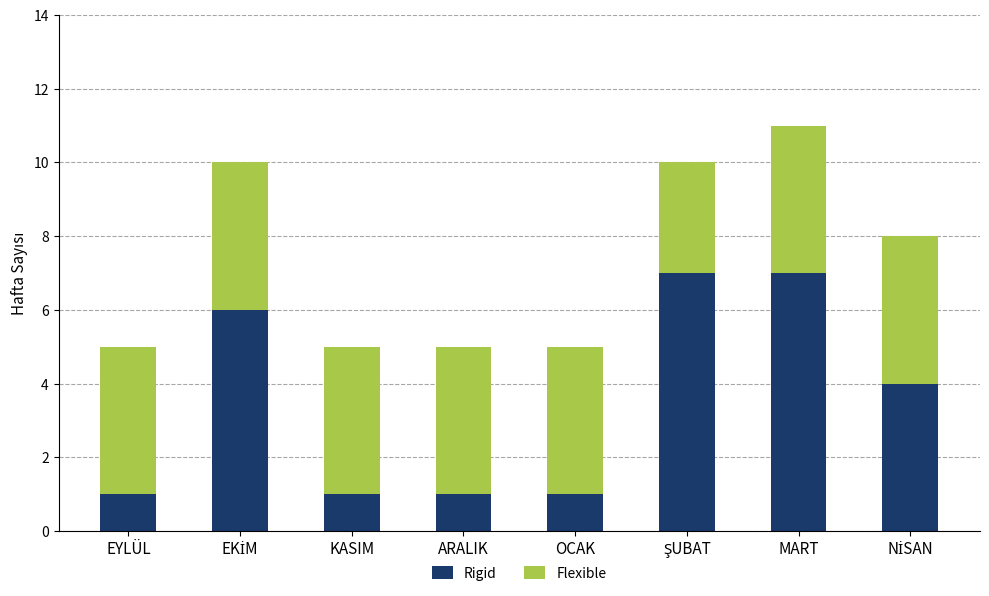

Count the Rigid values in the range 1 to 7.

8